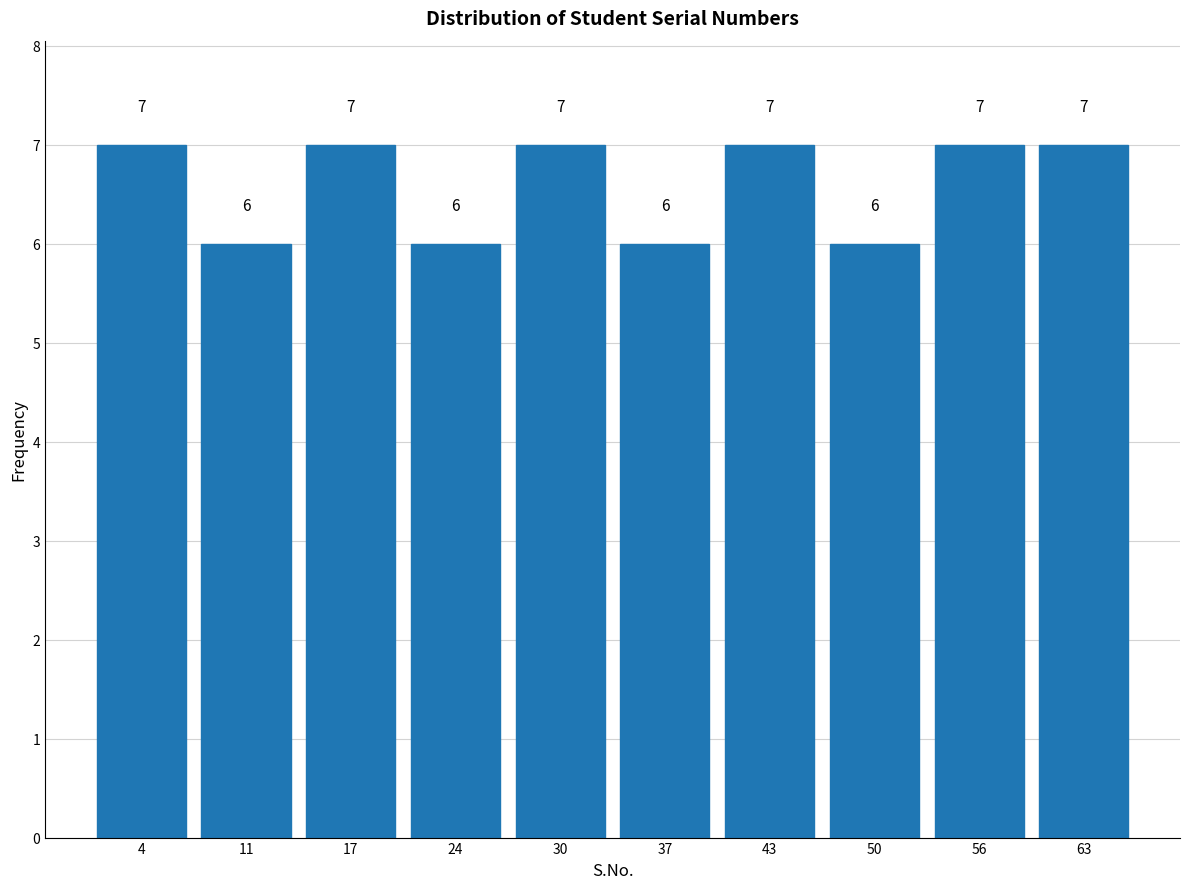

Reading left to right, list every bar in this chart as the range it spans on the x-axis followed by its height. The bar edges are not printed on the chart, so give them approximately, as read against the axis.

1.0 to 7.5: 7
7.5 to 14.0: 6
14.0 to 20.5: 7
20.5 to 27.0: 6
27.0 to 33.5: 7
33.5 to 40.0: 6
40.0 to 46.5: 7
46.5 to 53.0: 6
53.0 to 59.5: 7
59.5 to 66.0: 7